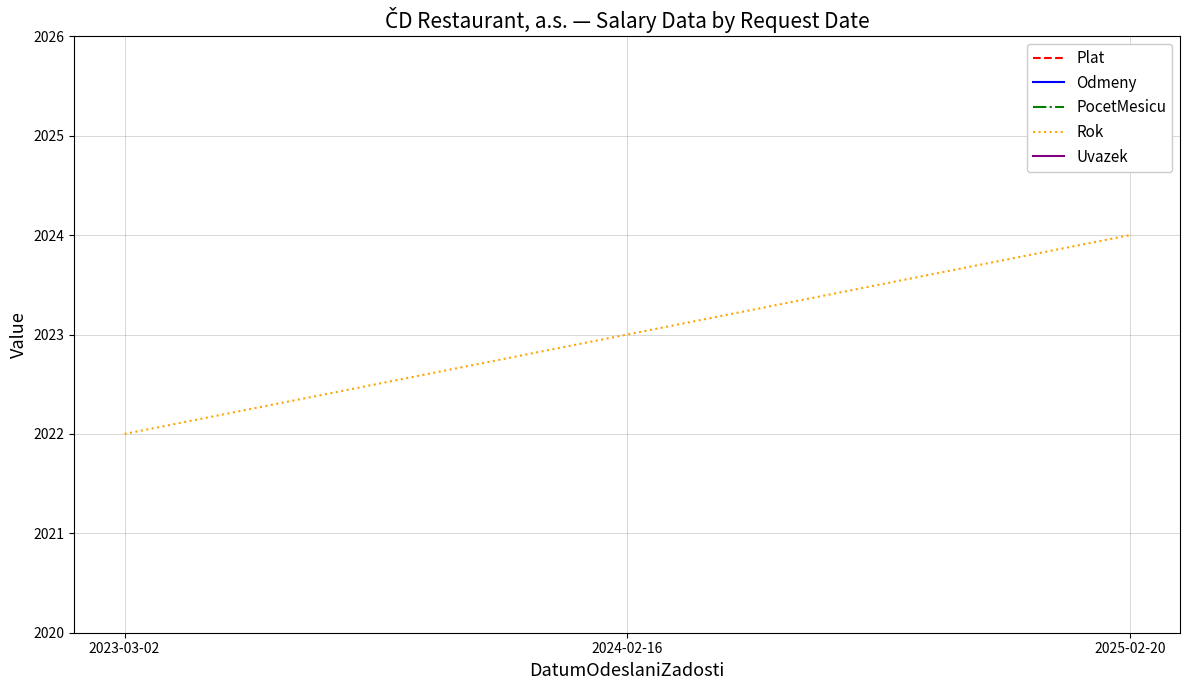

Between 2024-02-16 and 2025-02-20, which is larger?

2024-02-16